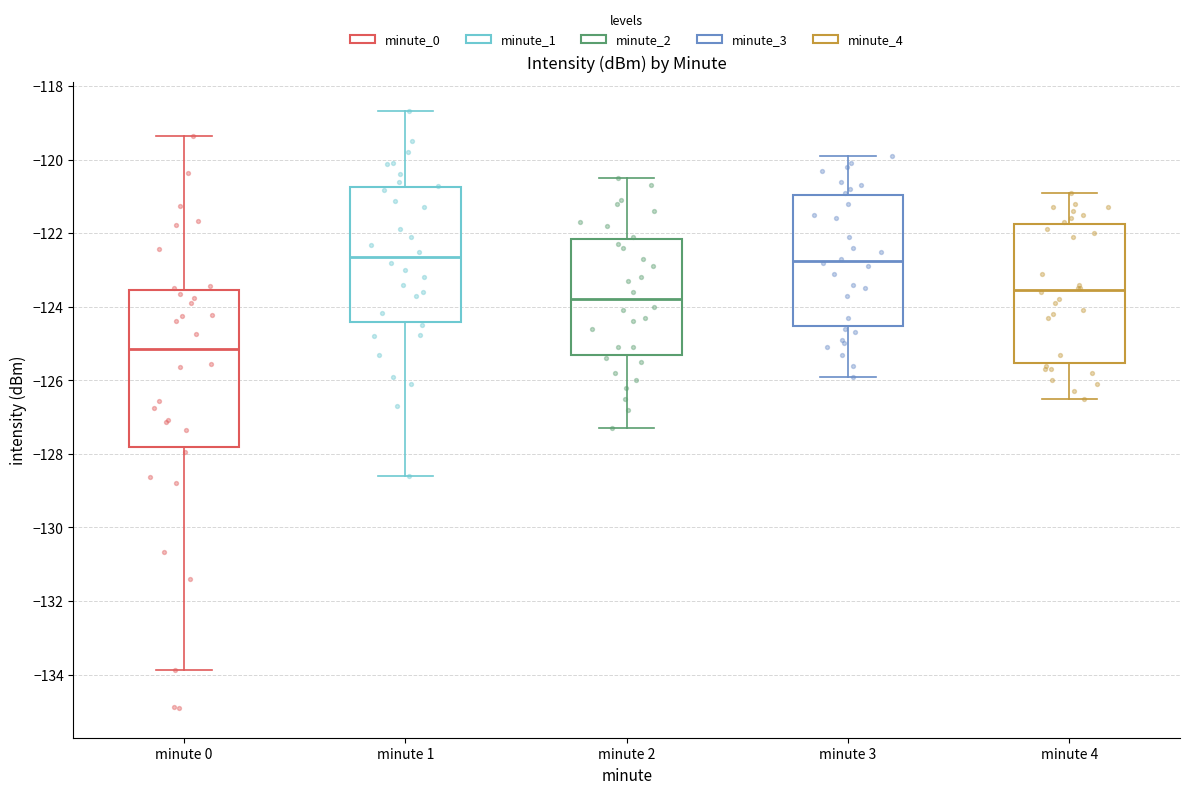

Where is the upper edge of the box for minute 1 on the y-axis? The values are not printed on the chart, so give them approximately, as read against the axis.

-120.8